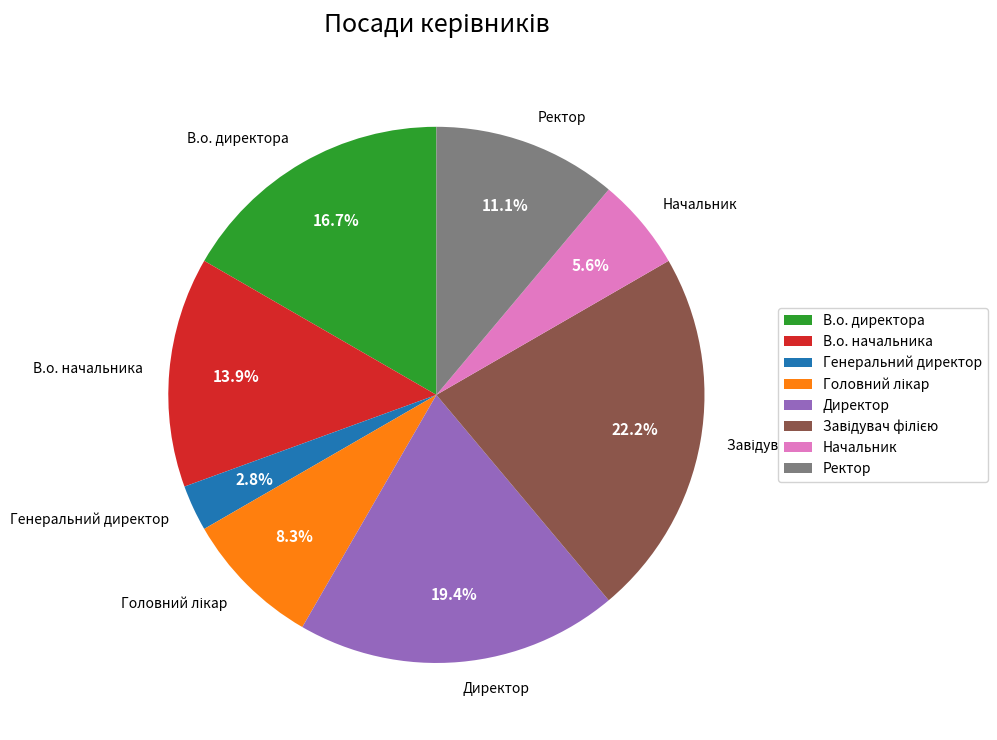

Combined, what portion of the pie is Генеральний директор and Директор?

22.2%